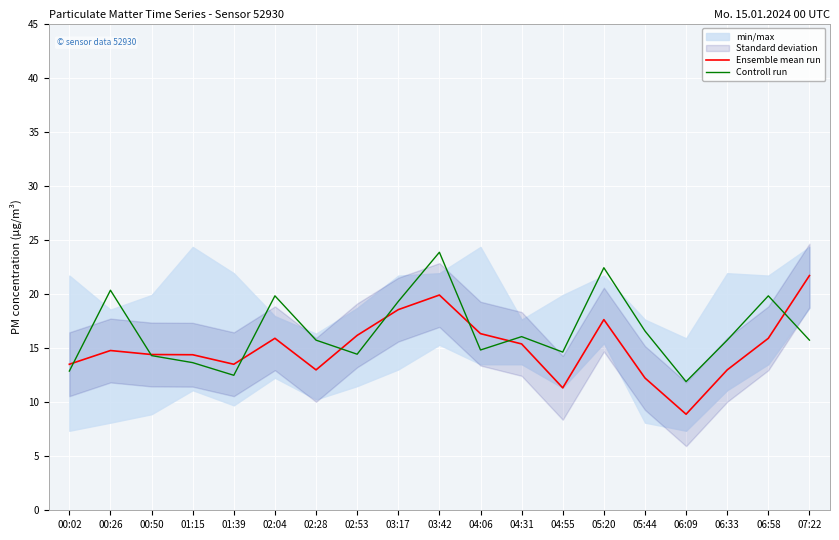

What is the minimum value shown in the chart?

8.9